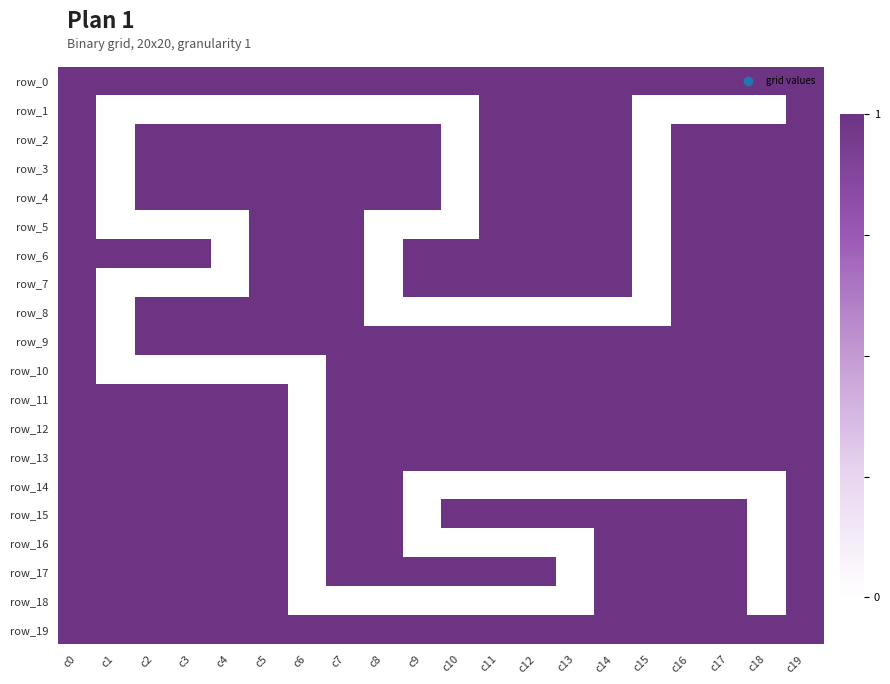

Which has a higher value, c0 or c15?

c0